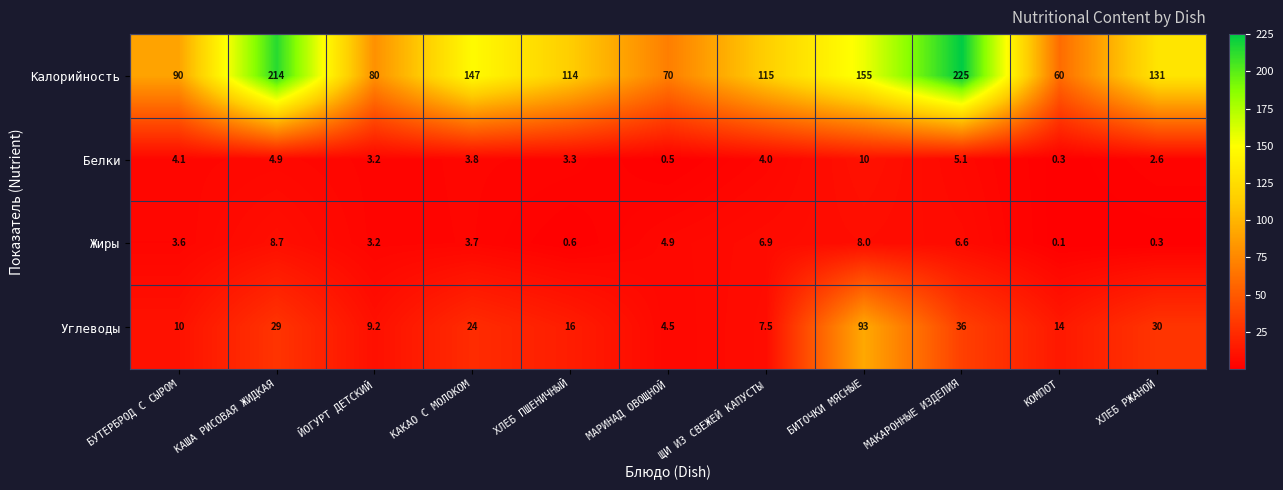

Which label corresponds to the smallest value in the chart?

КОМПОТ